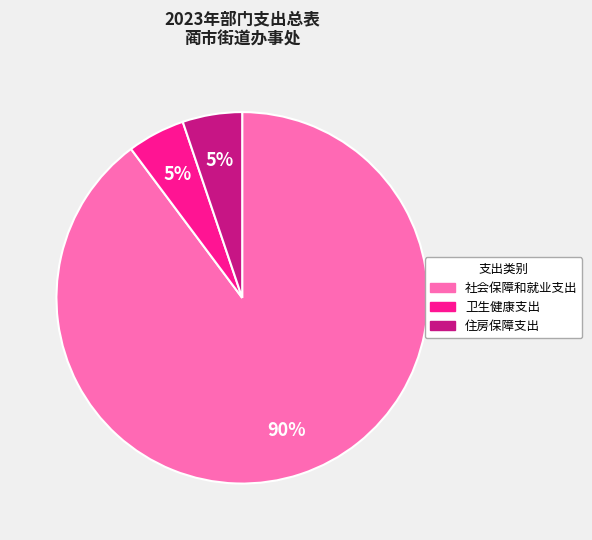

The 社会保障和就业支出 slice represents 77% of the pie. True or false?

False